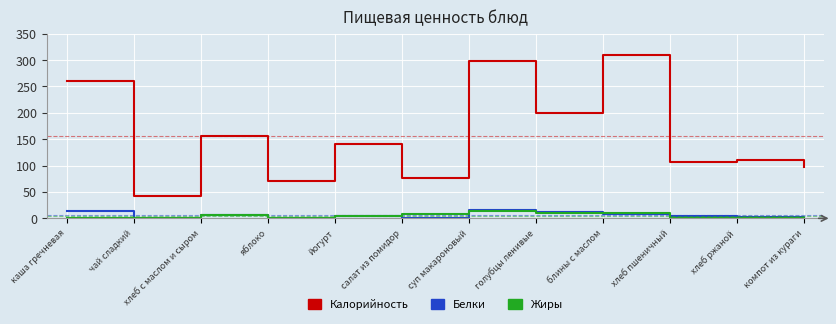

What is the average value of the Жиры series?

4.6